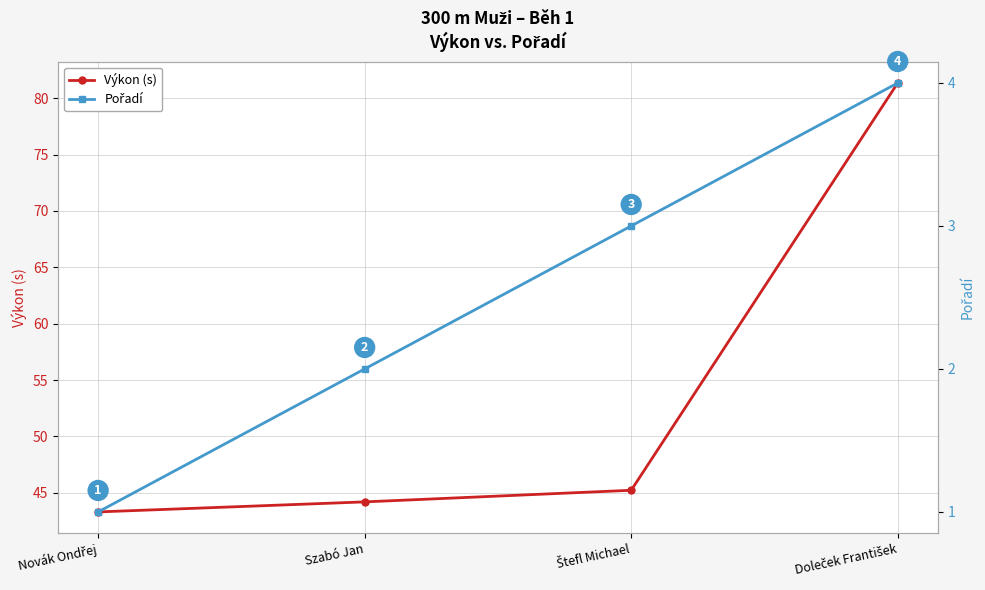

Between Novák Ondřej and Doleček František, which series saw the biggest shift?

Výkon (s)